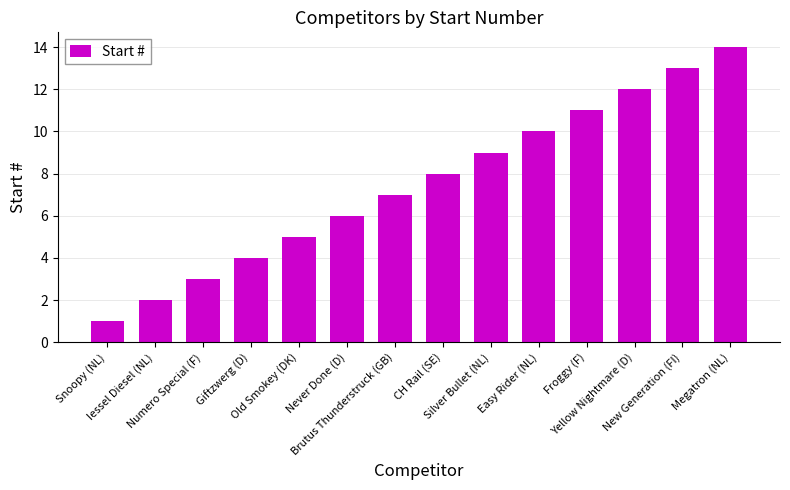

What is the difference between the maximum and minimum values?

13